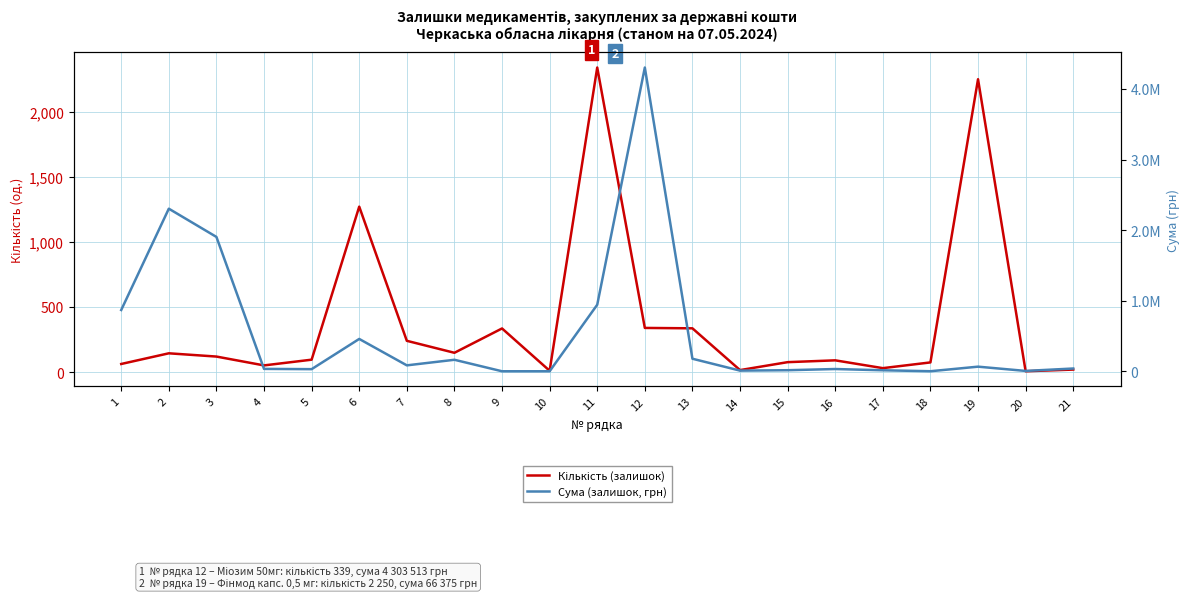

Which has a higher value, 9 or 10?

9